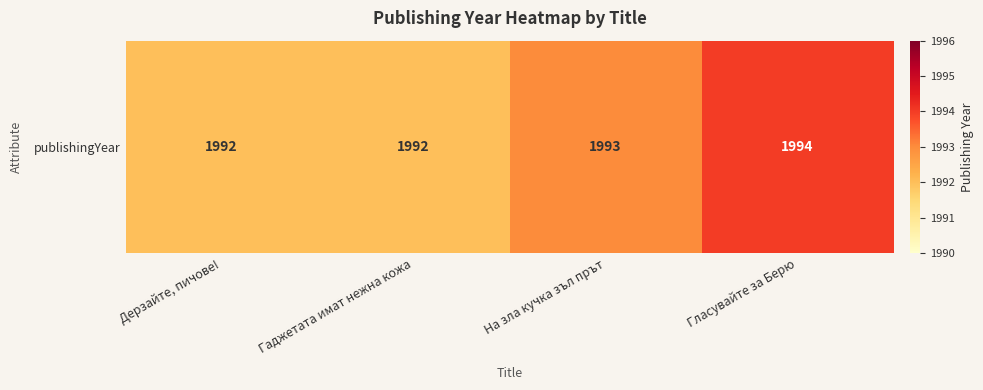

At which label is the value closest to 1993?

На зла кучка зъл прът